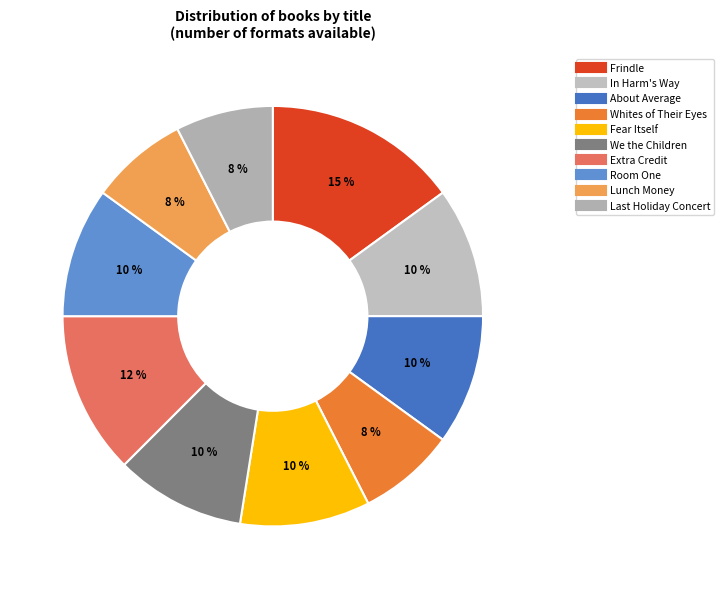

What percentage is NOT represented by In Harm's Way?

90.0%